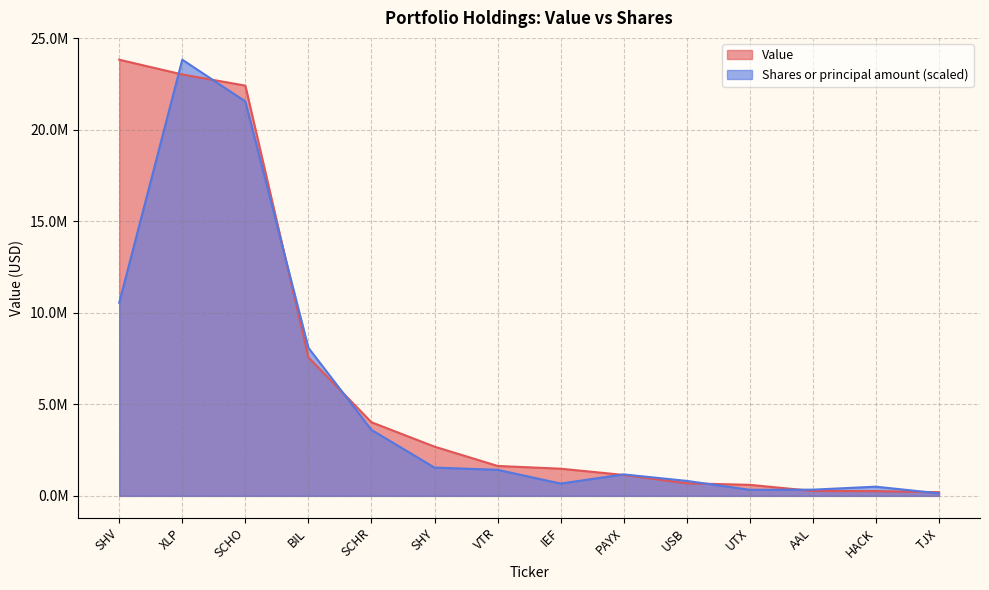

Reading left to right, extract all data points from this chart.

Value: SHV=23817000.0	XLP=23011000.0	SCHO=22402000.0	BIL=7563000.0	SCHR=4019000.0	SHY=2687000.0	VTR=1633000.0	IEF=1483000.0	PAYX=1142000.0	USB=686000.0	UTX=602000.0	AAL=269000.0	HACK=259000.0	TJX=200000.0
Shares or principal amount: SHV=10545466.7	XLP=23817000.0	SCHO=21538822.4	BIL=8084861.1	SCHR=3602209.8	SHY=1544362.4	VTR=1422792.5	IEF=671442.8	PAYX=1171203.0	USB=816652.6	UTX=330275.4	AAL=338383.3	HACK=501616.2	TJX=136760.0